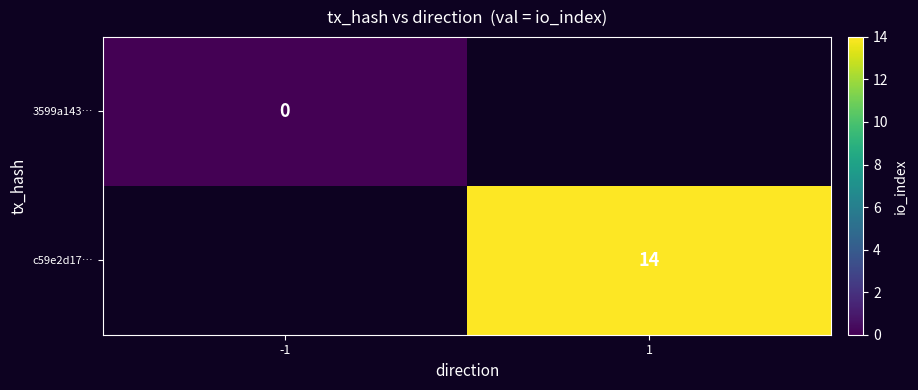

Is it true that c59e2d17… equals 14 at 1?

True